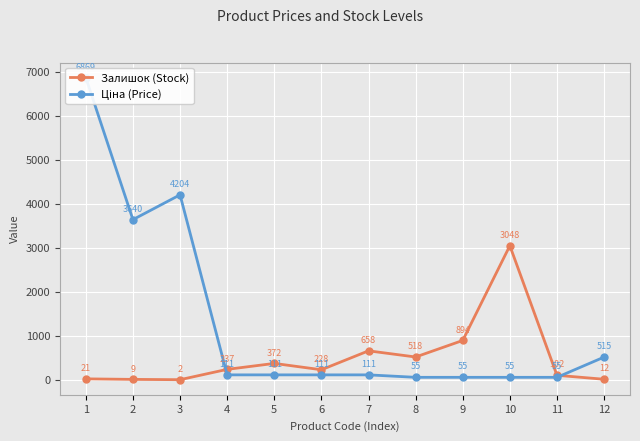

What are all the series names shown in the legend?

Залишок (Stock), Ціна (Price)